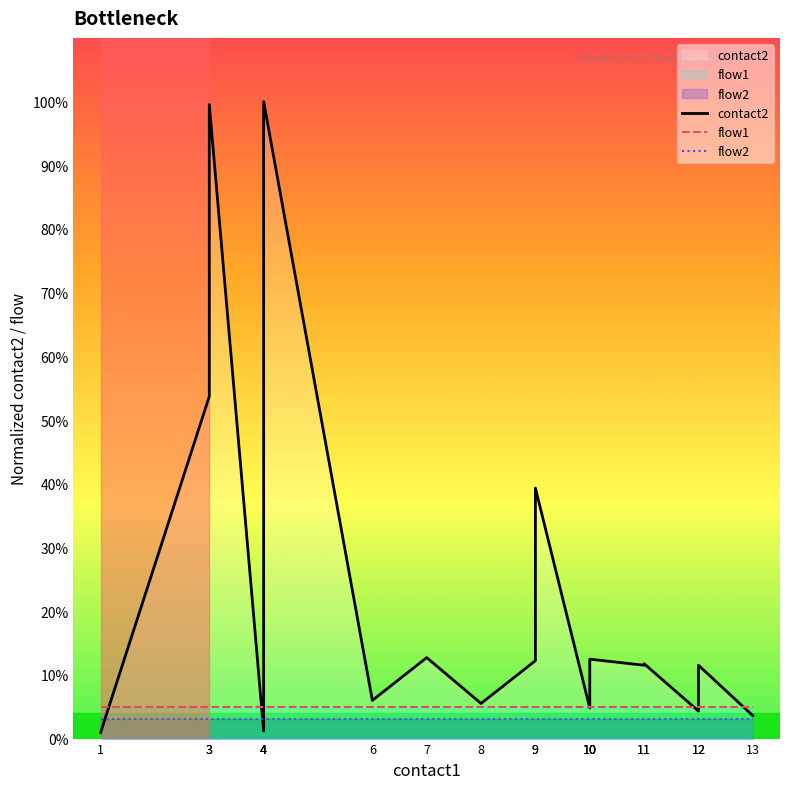

True or false: flow1 has more than 2 interior local peaks.

False